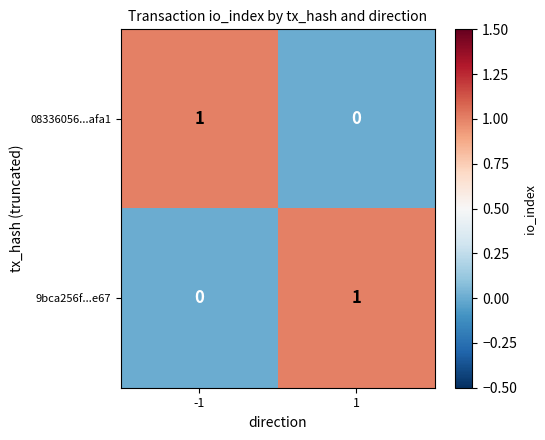

Reading left to right, what are all the values shown in this chart?

08336056...afa1: 1	0
9bca256f...e67: 0	1